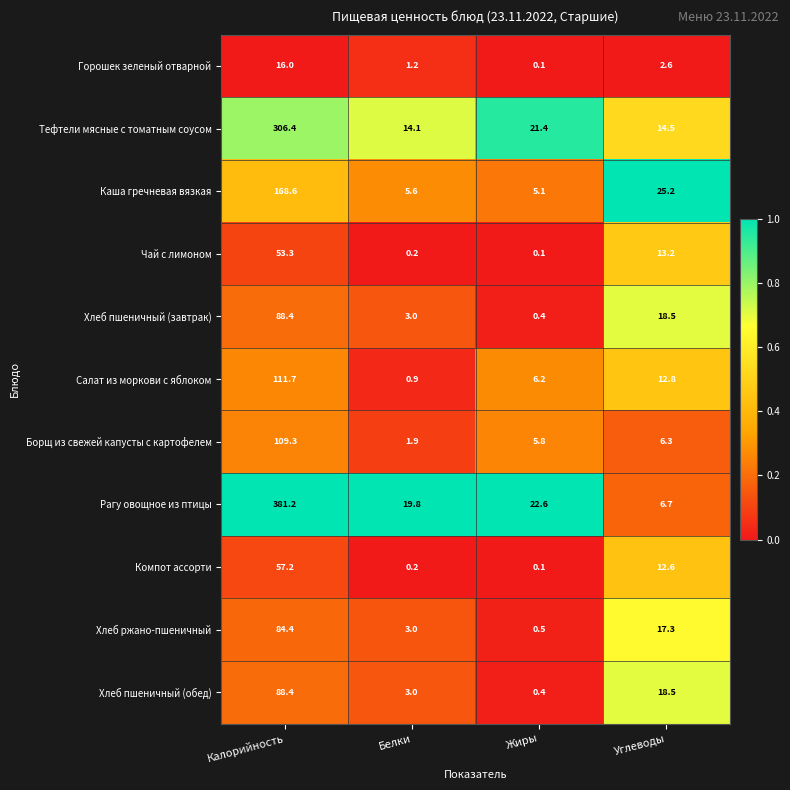

What is the greatest value displayed?

381.2